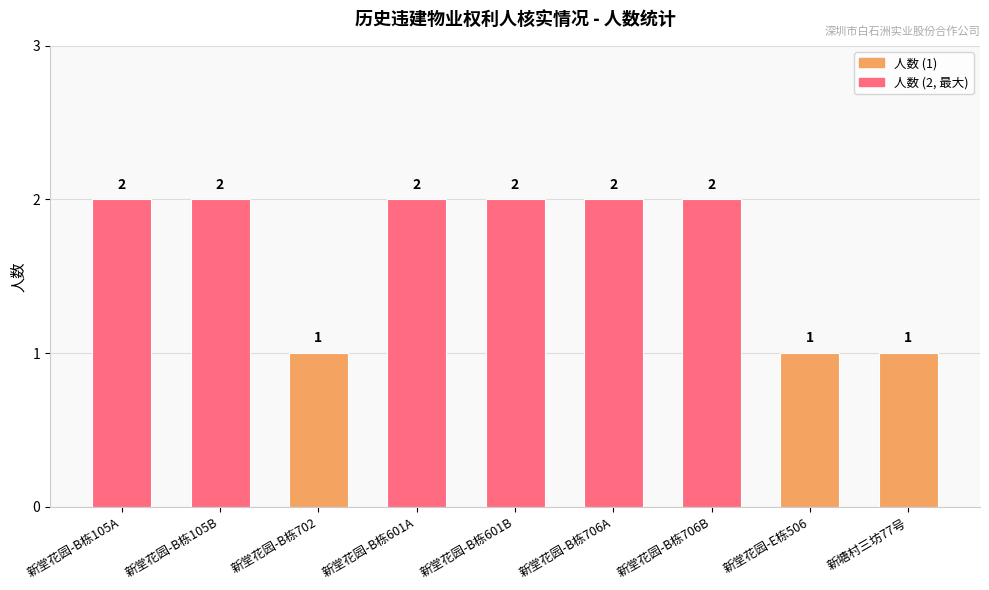

What is the approximate value at 新堂花园-B栋105B?

2